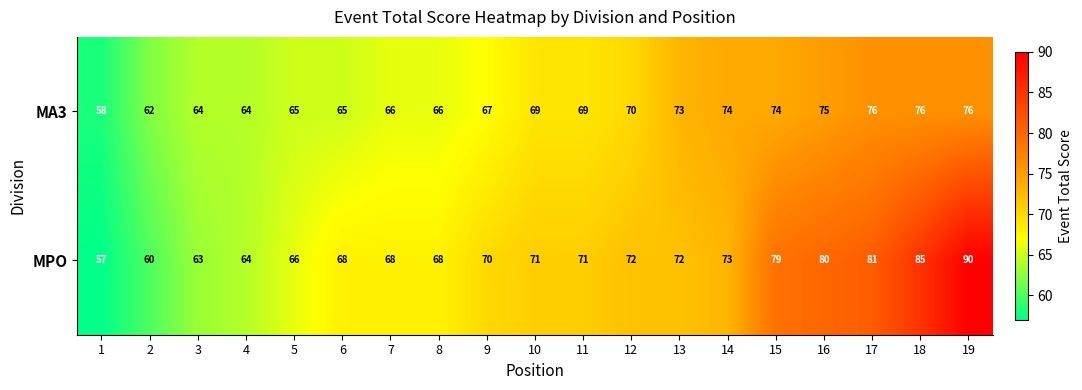

What is the minimum value shown in the chart?

57